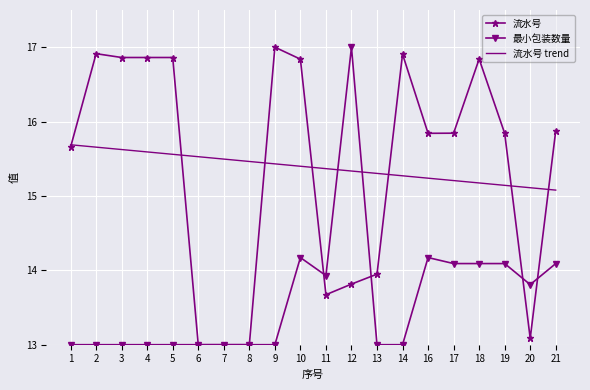

Between 1 and 9, which series saw the biggest shift?

流水号